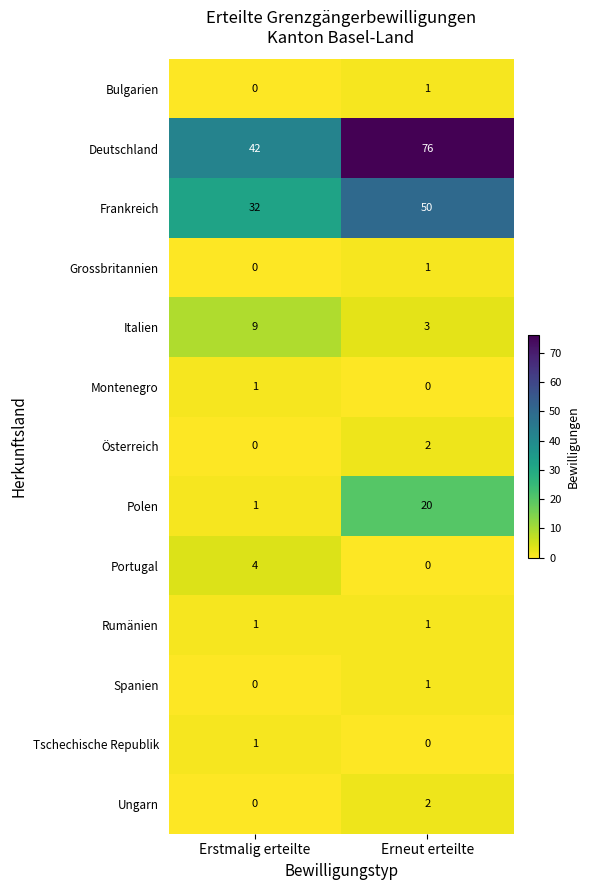

What is the sum of all Deutschland values?

118